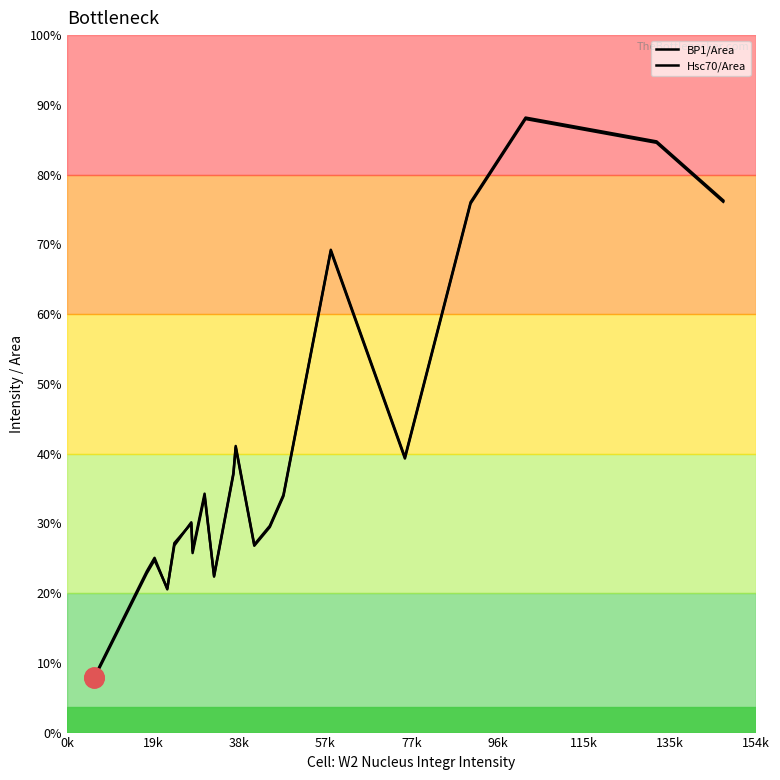

Does the chart have visible grid lines?

No